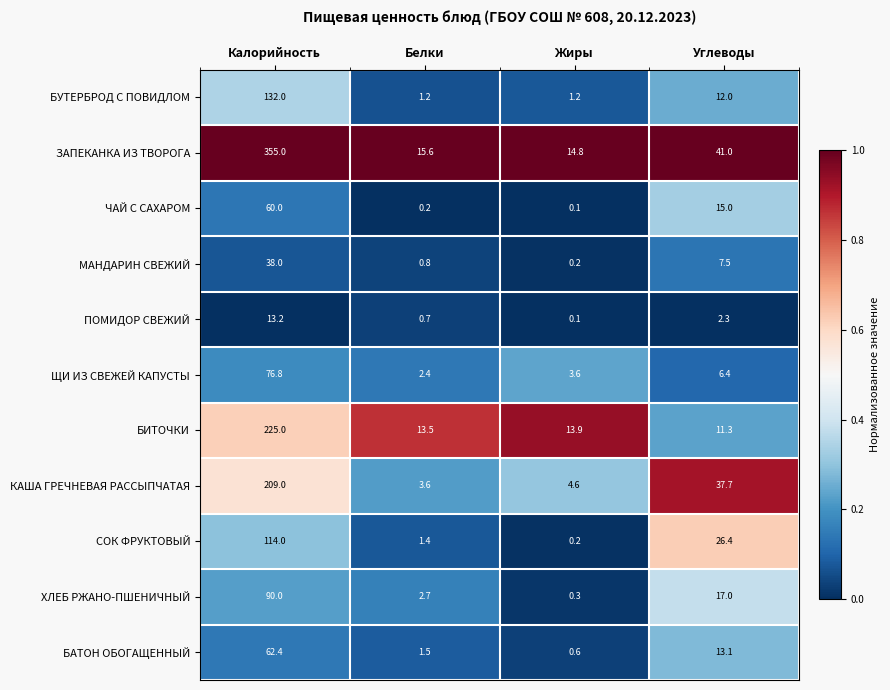

Is it true that БУТЕРБРОД С ПОВИДЛОМ equals 1.2 at Белки?

True